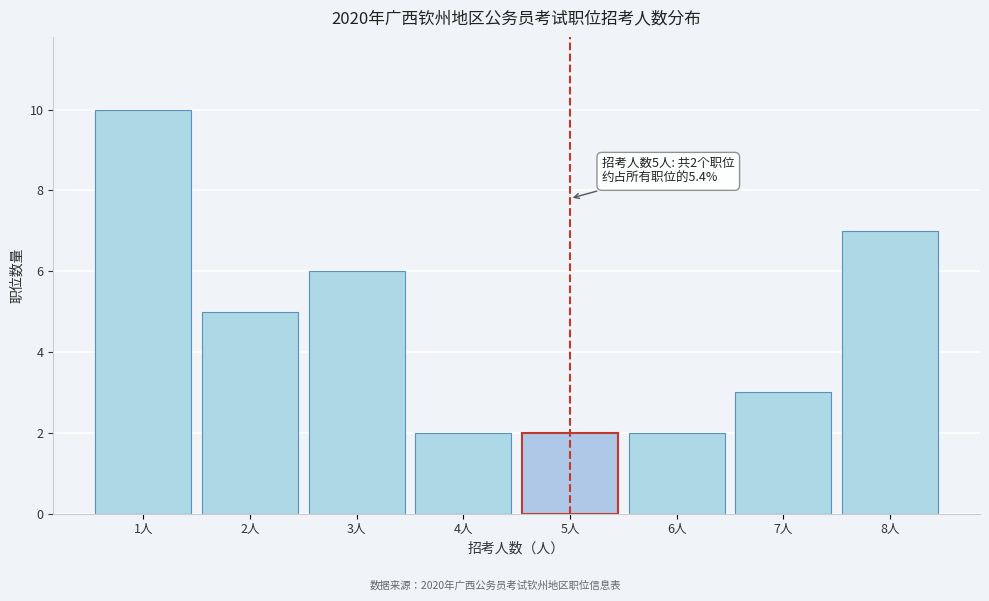

Reading right to left, transcribe all the data shown in this chart.

7	3	2	2	2	6	5	10